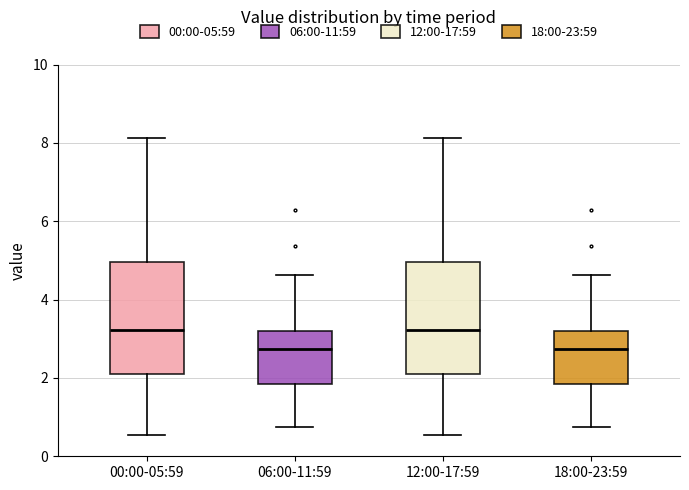

Where does the lower whisker of the box for 00:00-05:59 end on the y-axis? The values are not printed on the chart, so give them approximately, as read against the axis.

0.6